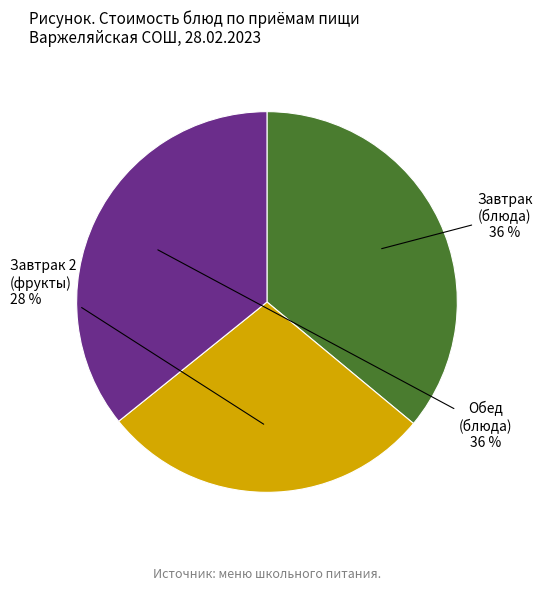

Does any single category account for the majority?

No